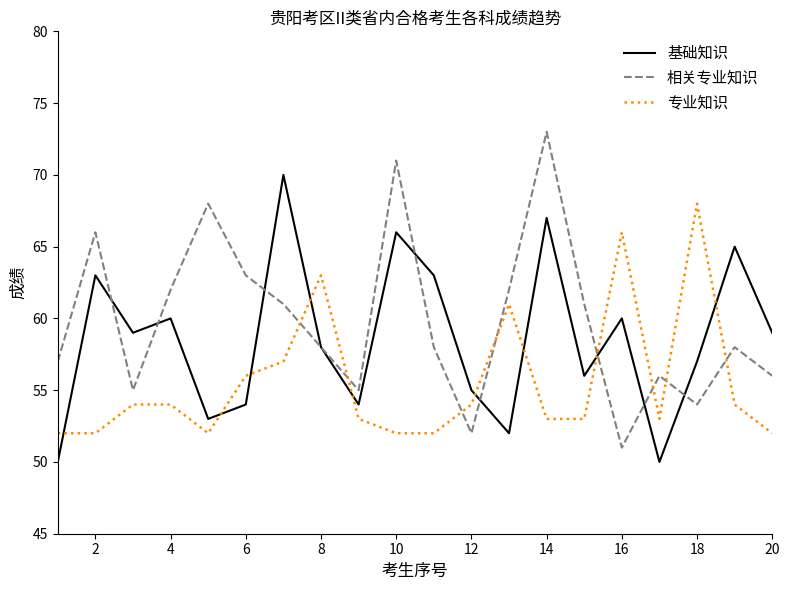

True or false: 相关专业知识 and 专业知识 intersect in this chart.

True